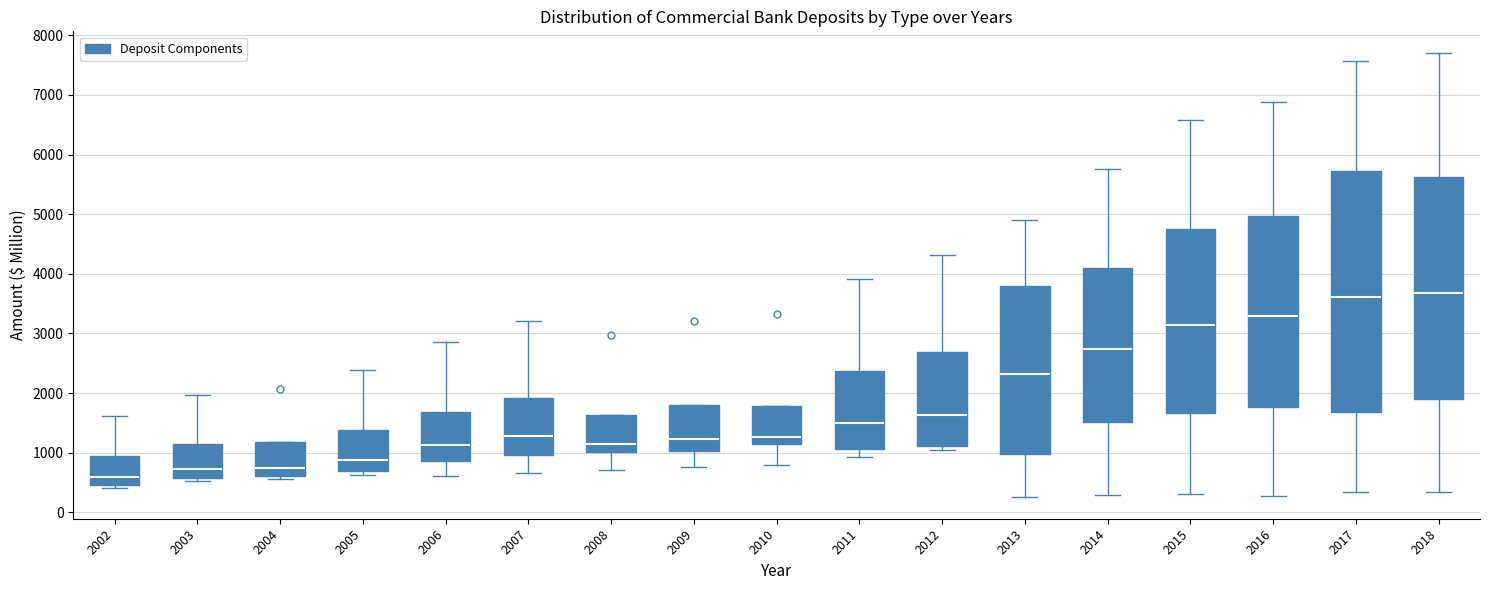

Which box is the tallest, from its lower edge to its upper edge?

2017